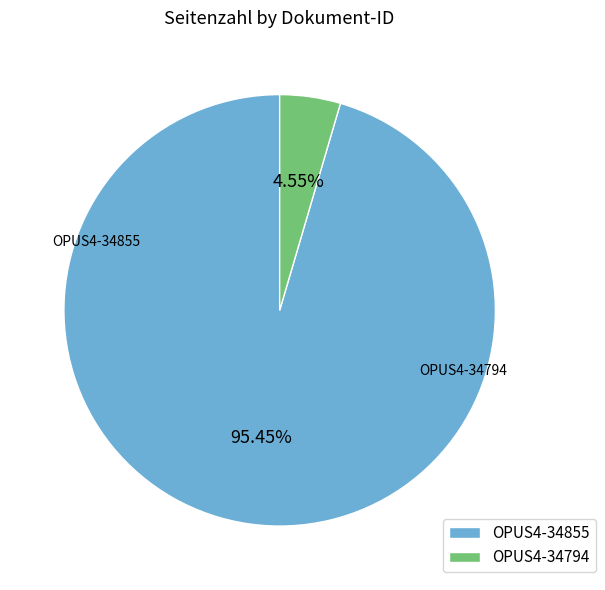

Does any single category account for the majority?

Yes